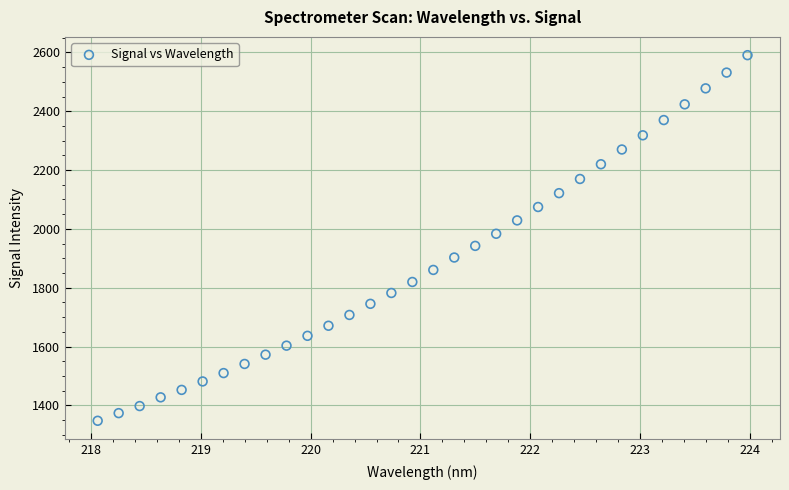

What is the range of X values (max minus min)?

5.9